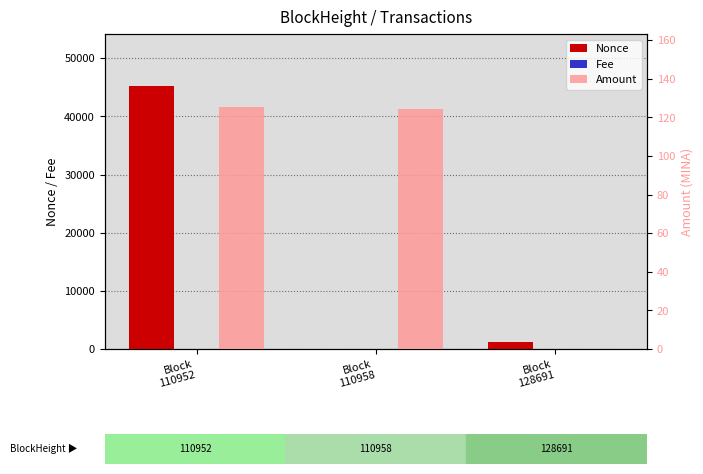

The Nonce series shows 2150.8 at Block
128691. True or false?

False